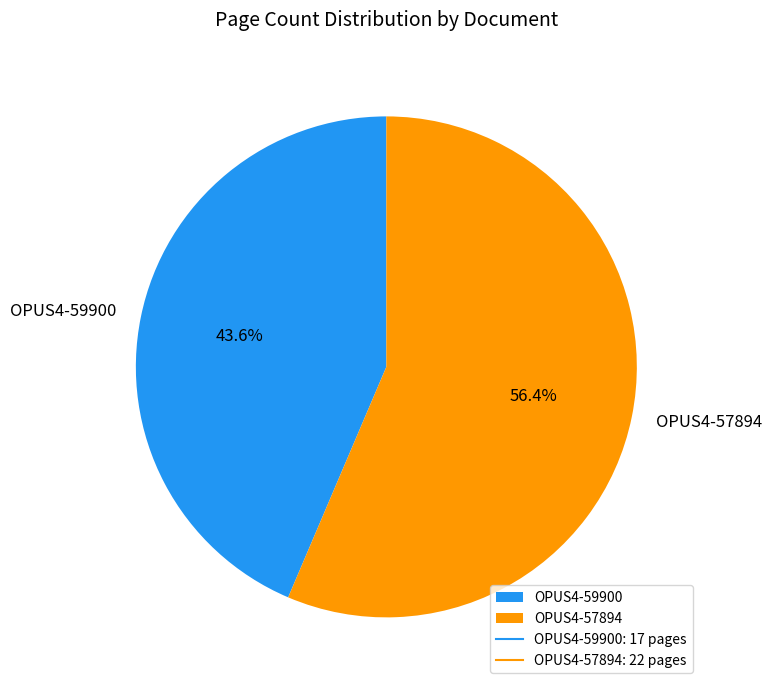

To the nearest percent, what portion does OPUS4-59900 represent?

44%